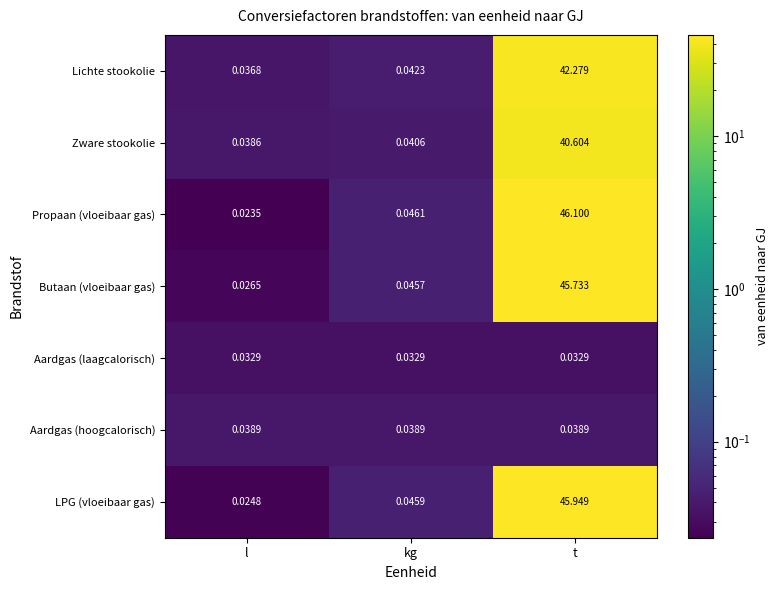

Which series has the widest spread of values?

Propaan (vloeibaar gas)